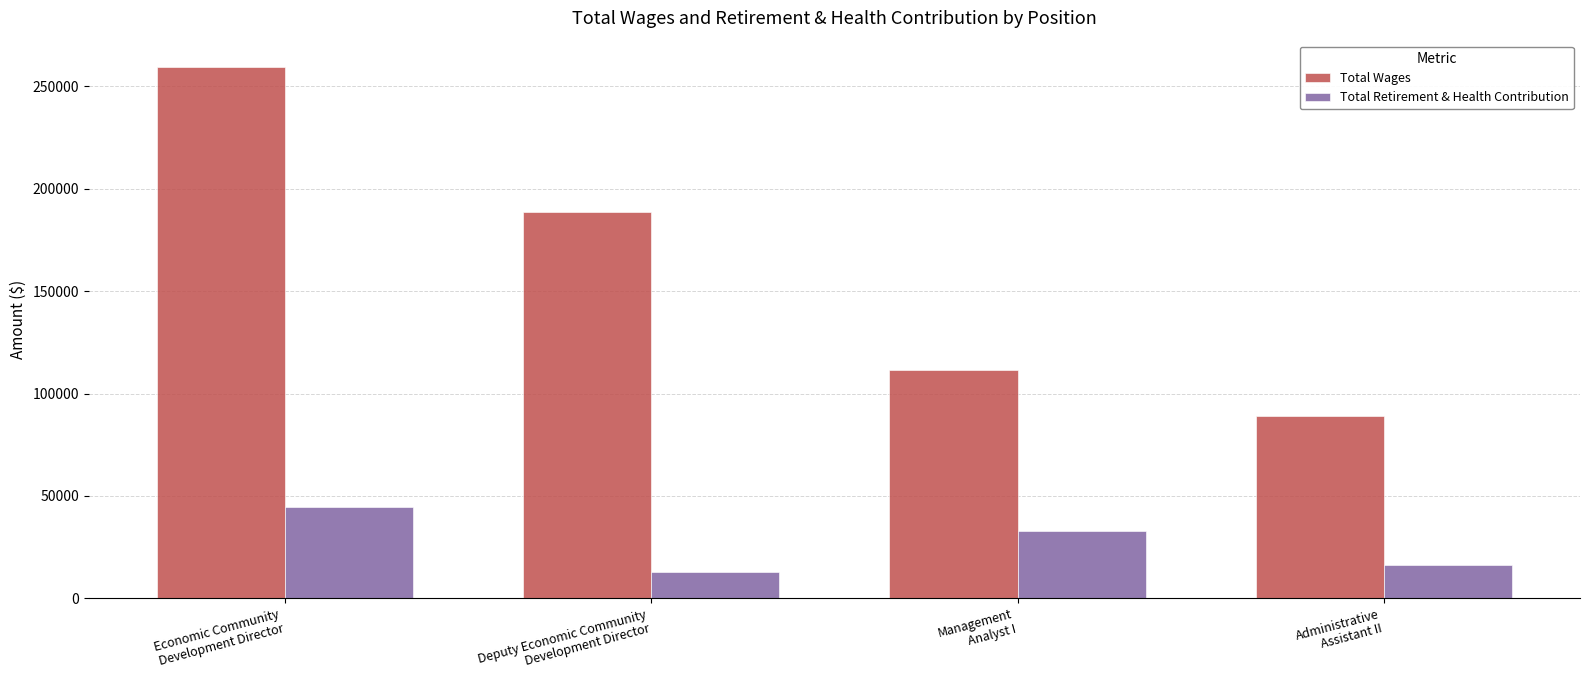

What is the total value across all series at Economic Community
Development Director?

304123